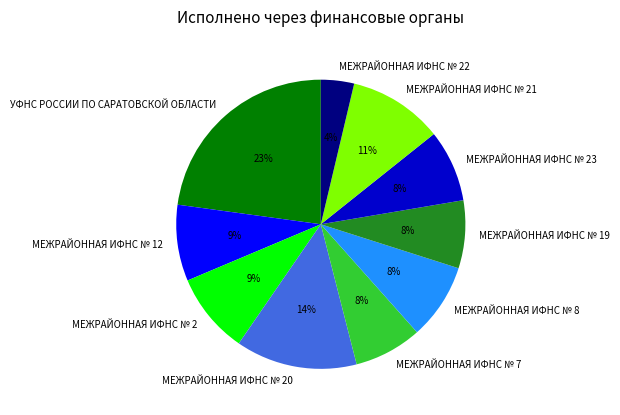

Does any single category account for the majority?

No